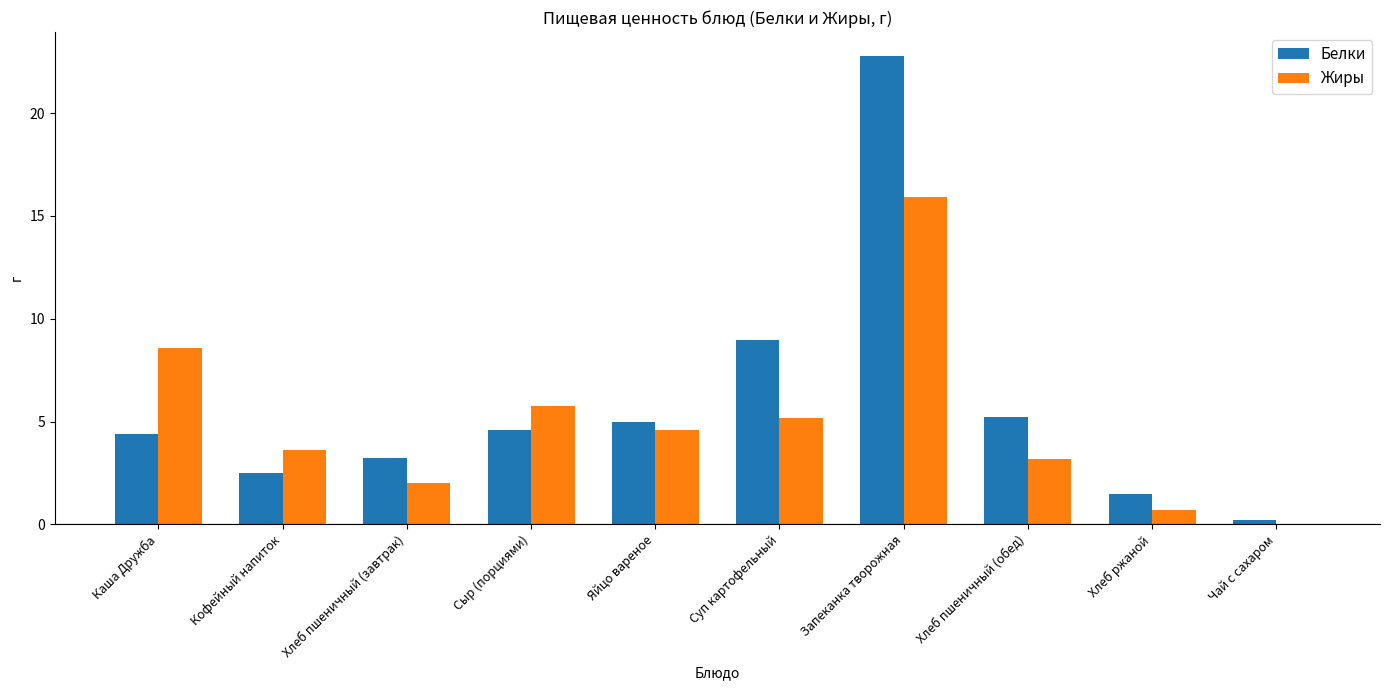

What is the sum of all Белки values?

58.4